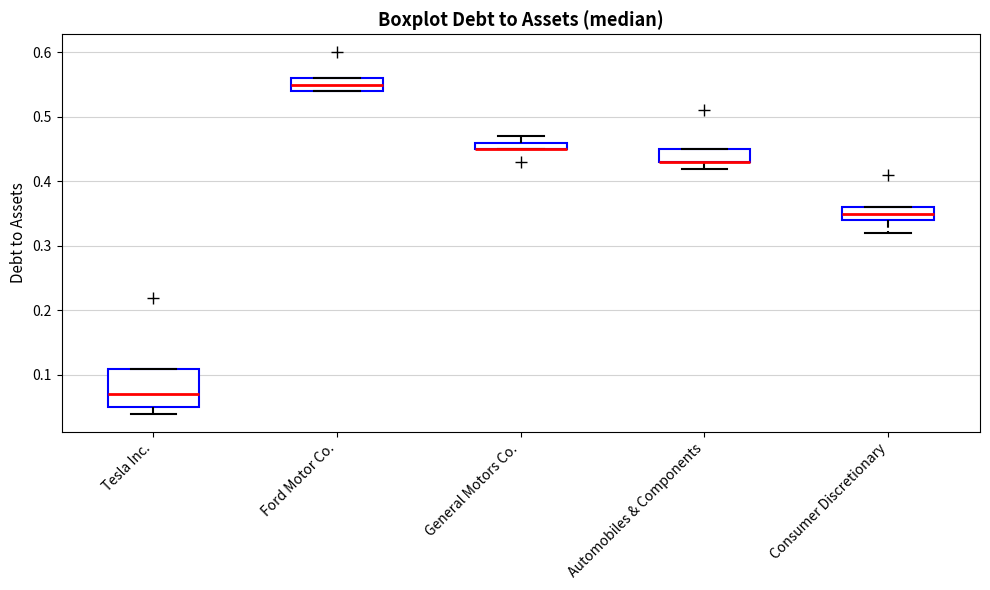

Which box is the tallest, from its lower edge to its upper edge?

Tesla Inc.